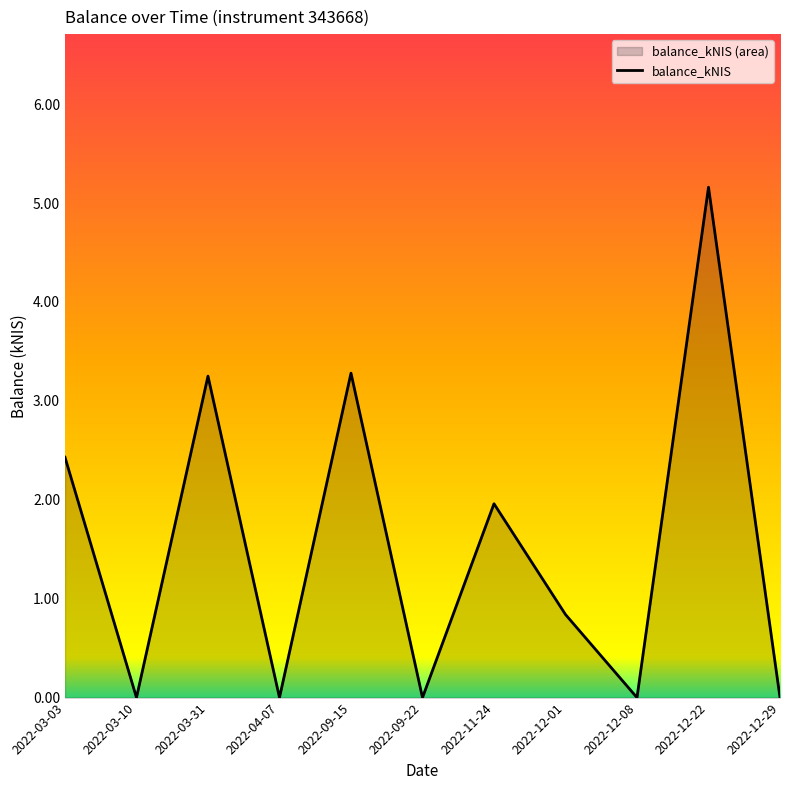

Reading left to right, what are all the values shown in this chart?

2.4	0.0	3.2	0.0	3.3	0.0	2.0	0.8	0.0	5.2	0.0